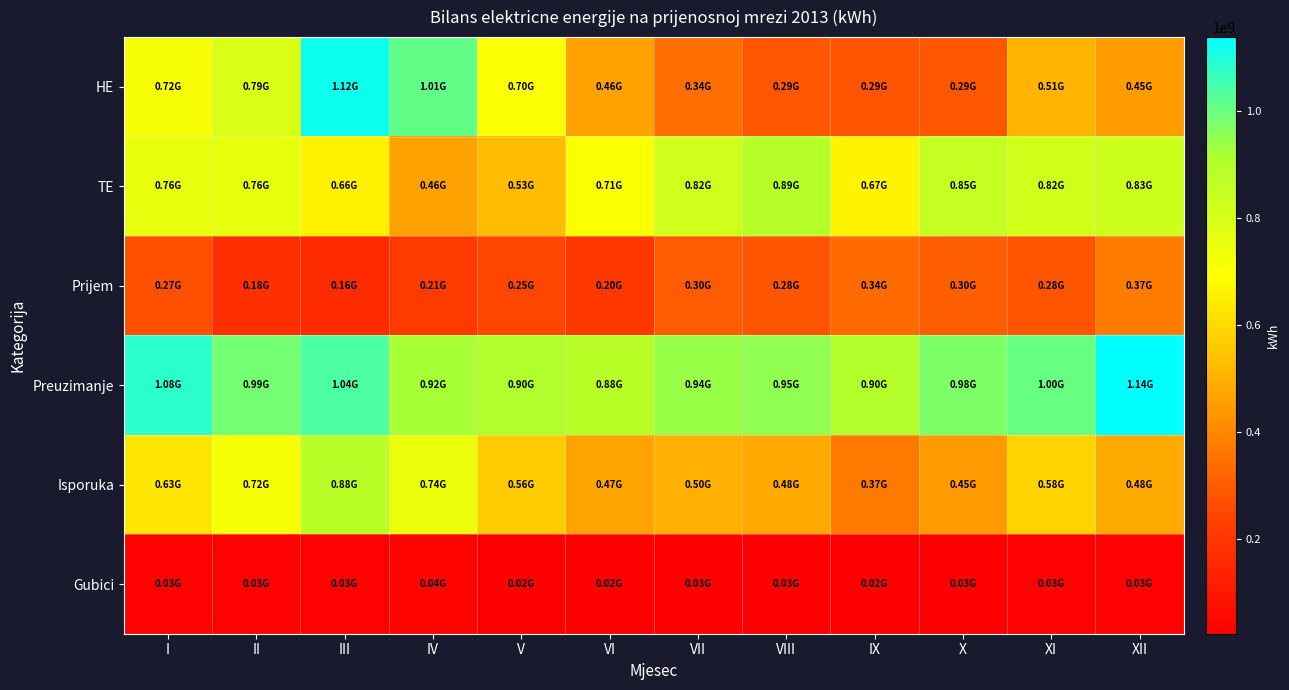

At XI, list the series in order from largest to smallest.

Preuzimanje, TE, Isporuka, HE, Prijem, Gubici